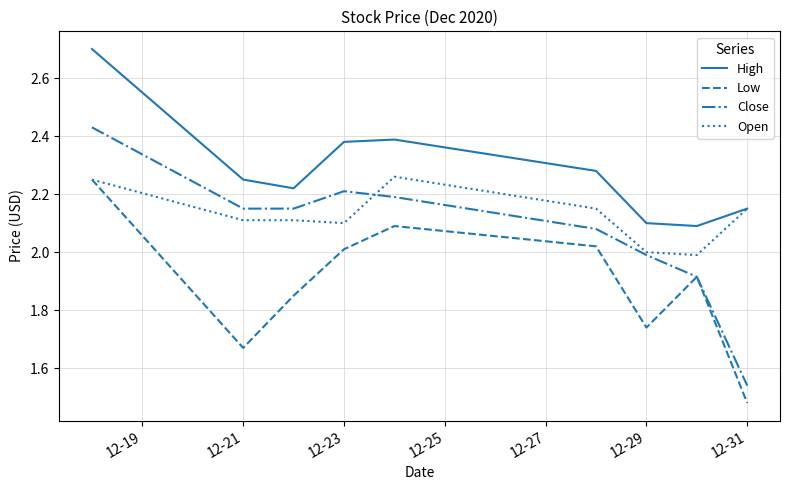

True or false: High and Close cross at least once.

False